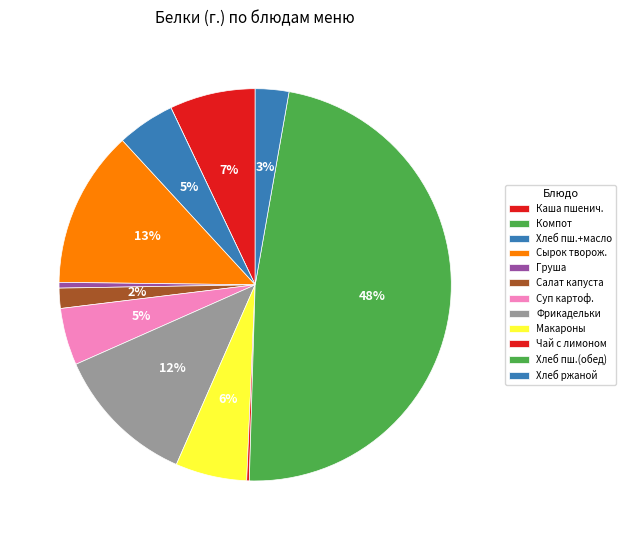

How many segments does this pie chart have?

12